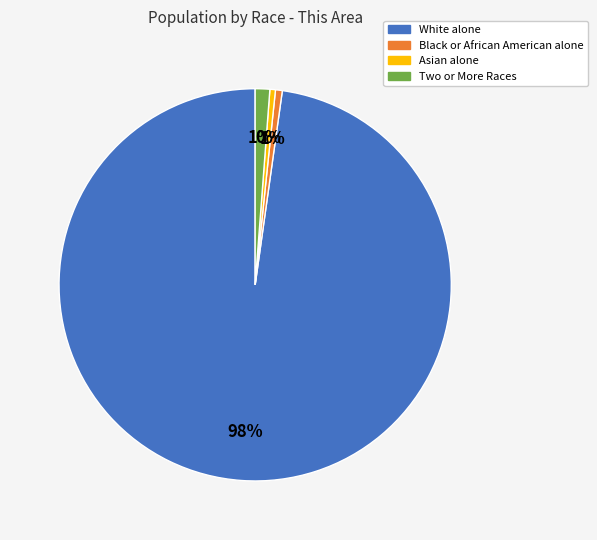

Which category has the biggest portion of the pie?

White alone